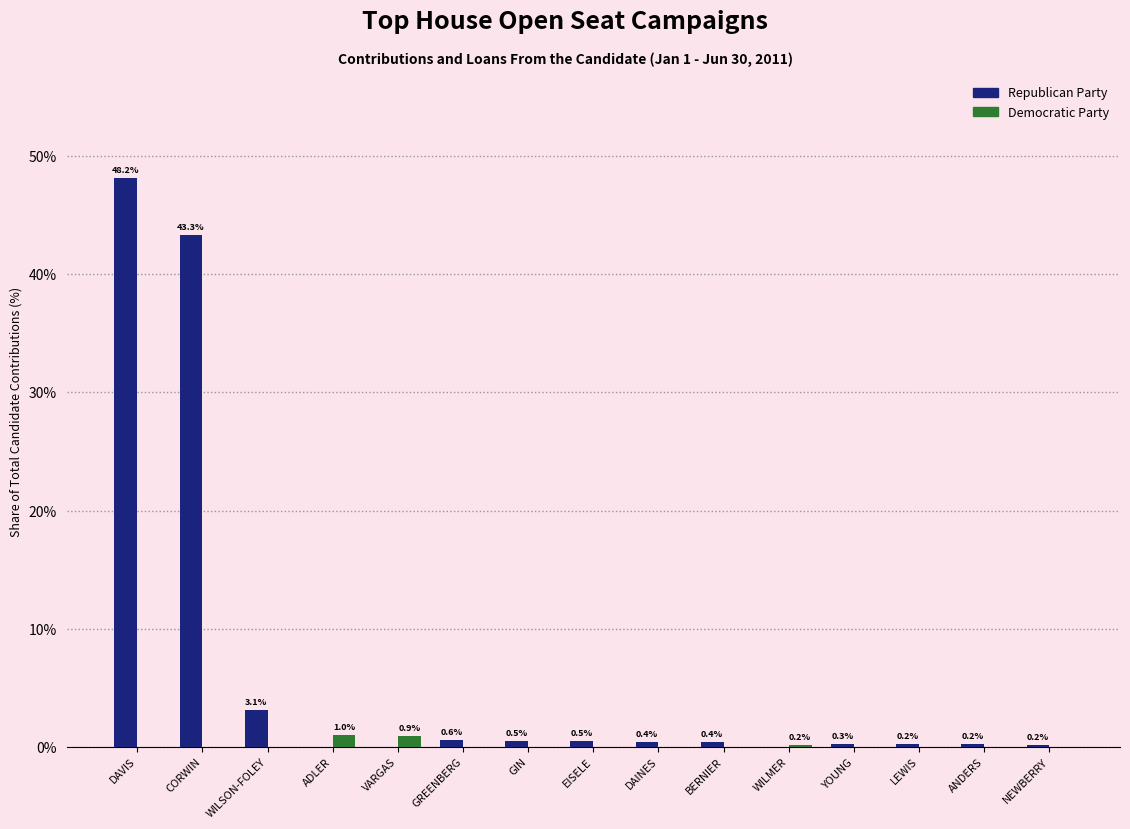

Which series has the largest total across all categories?

Republican Party